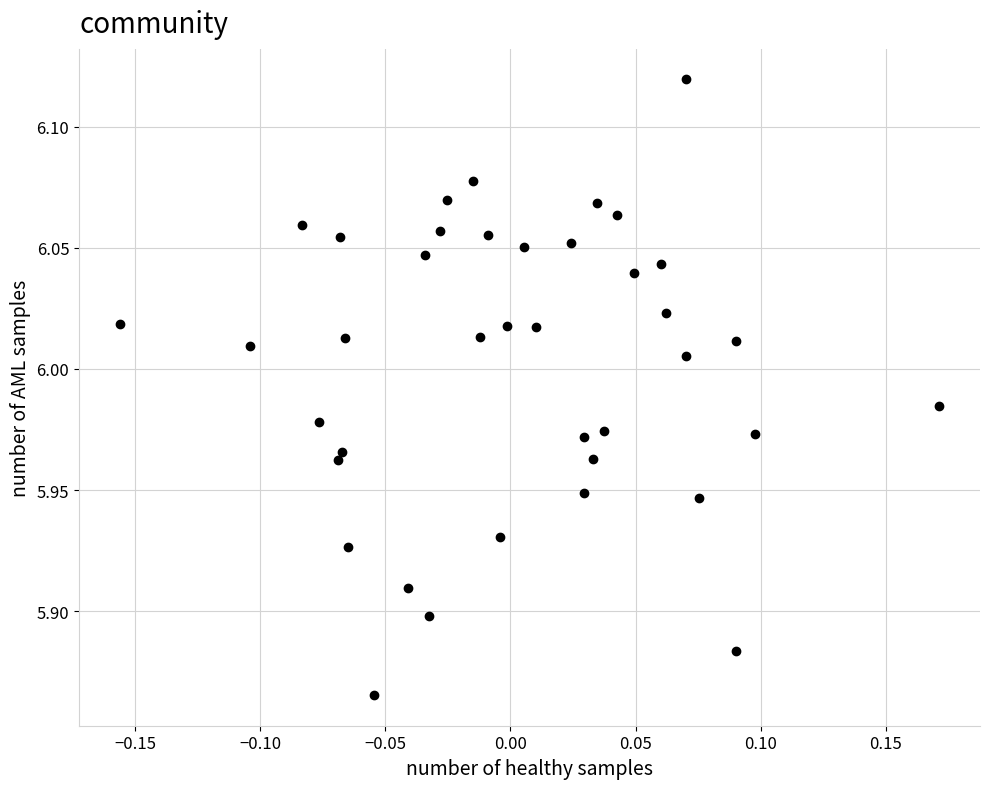

What is the range of X values (max minus min)?

0.3